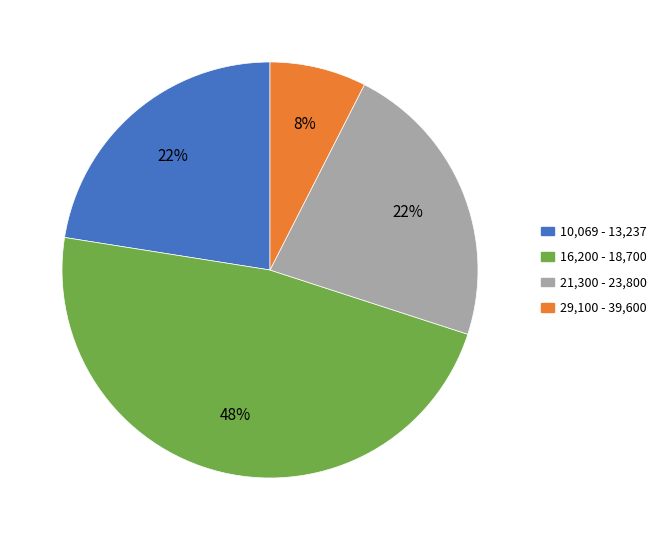

Does any single category account for the majority?

No